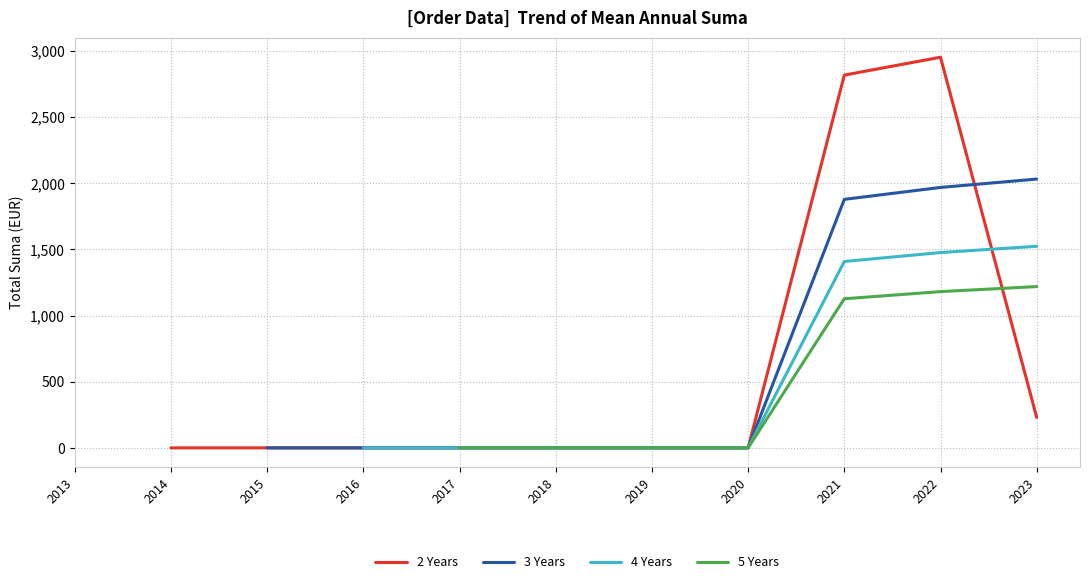

What is the maximum value for 2 Years?

2952.0